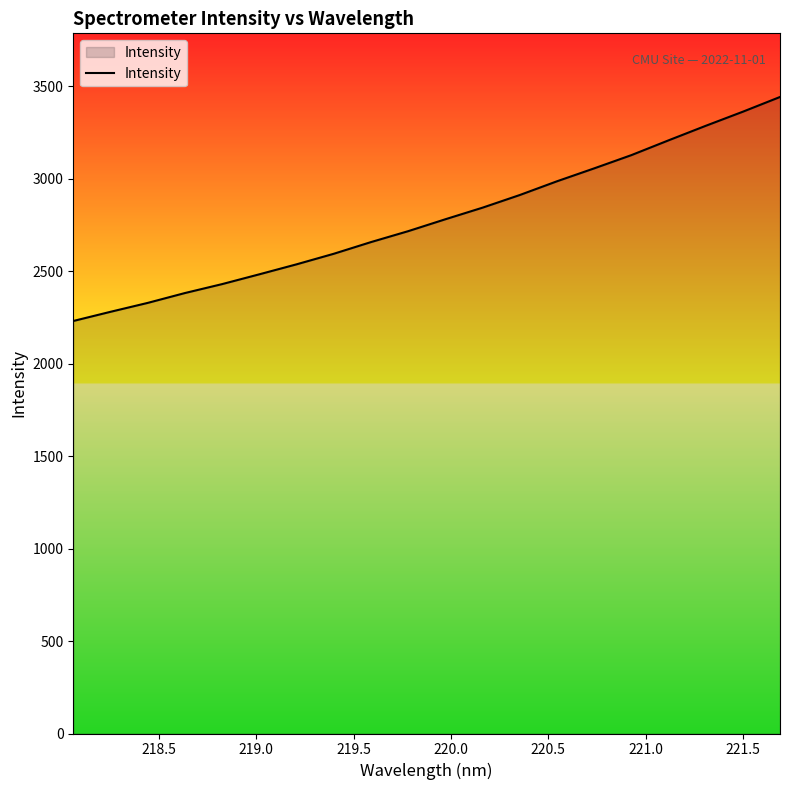

What is the difference between the maximum and minimum values?

1211.8